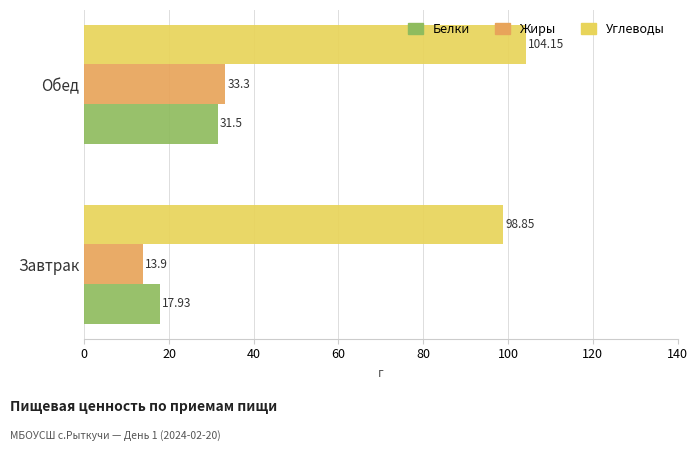

At which label does Жиры reach its peak?

Обед